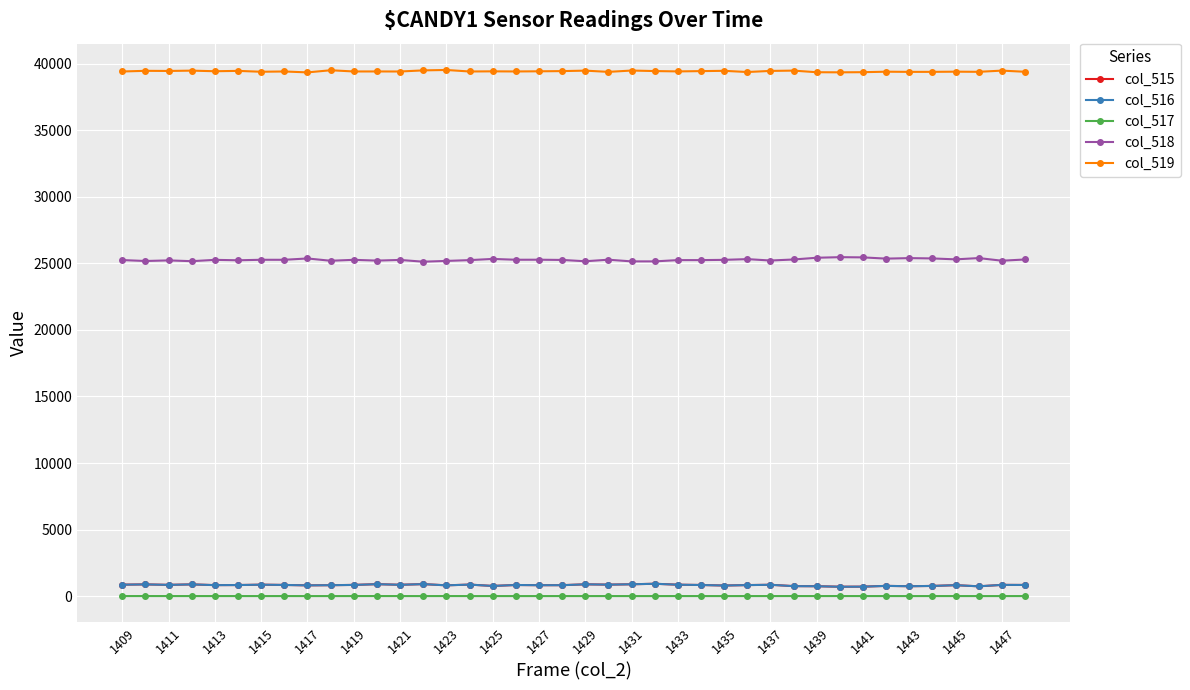

True or false: col_518 and col_519 intersect in this chart.

False